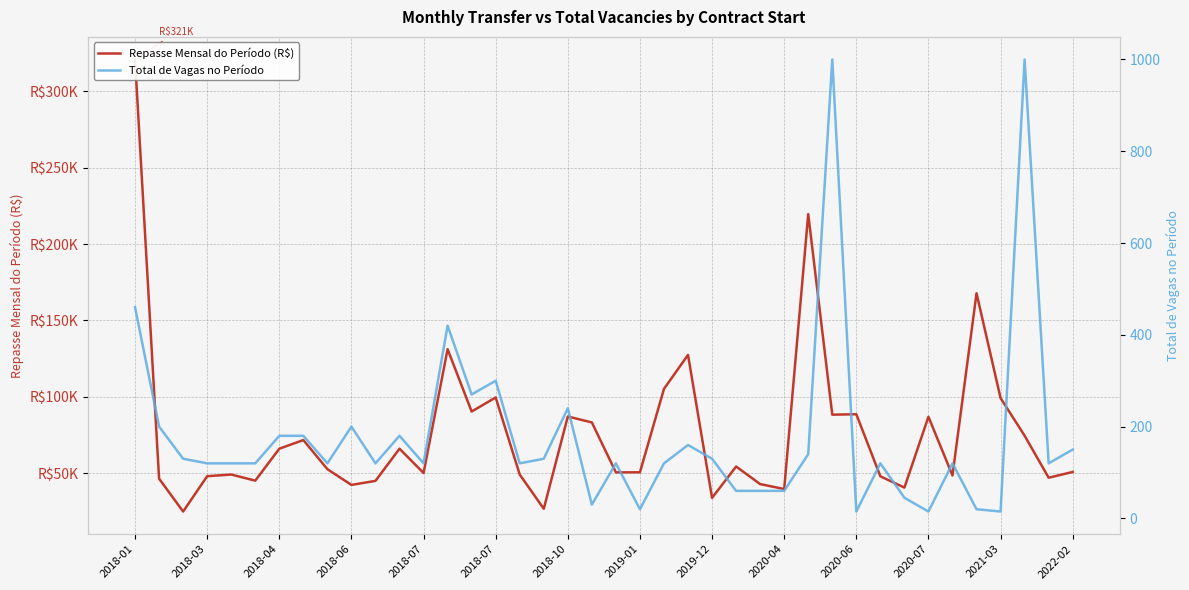

At 31, list the series in order from largest to smallest.

Repasse Mensal do Período (R$), Total de Vagas no Período